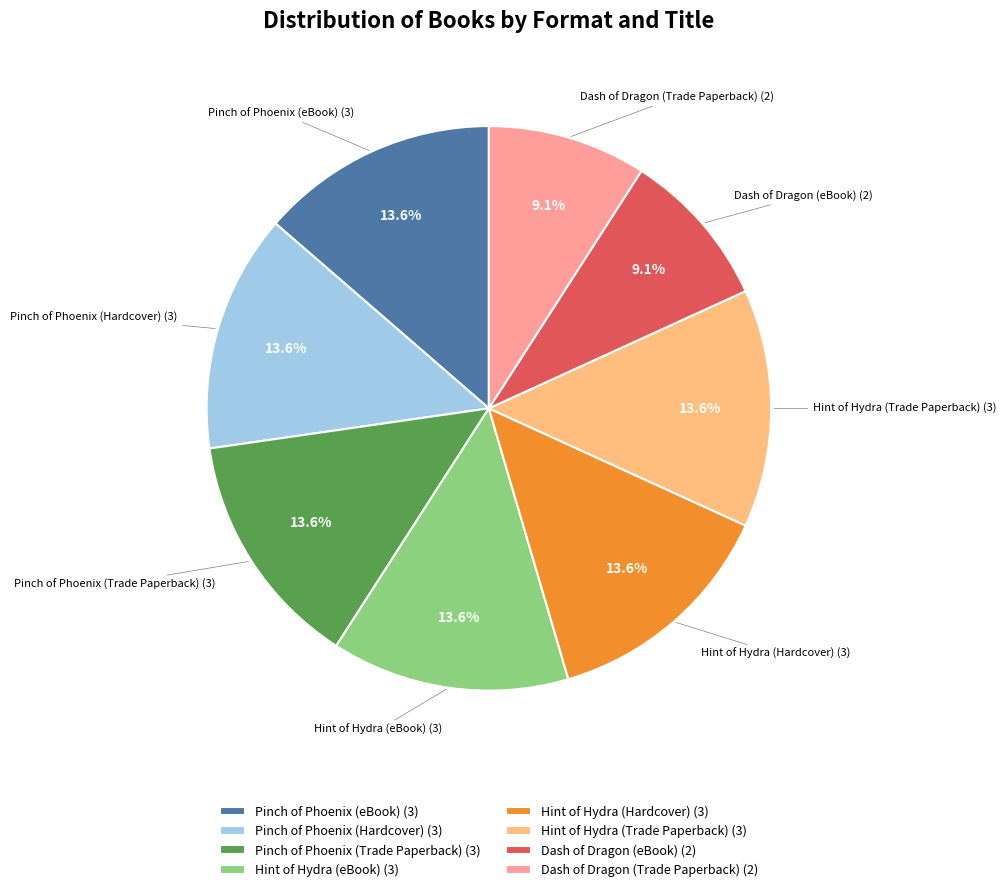

Which has a higher value, Dash of Dragon (Trade Paperback) (2) or Hint of Hydra (Trade Paperback) (3)?

Hint of Hydra (Trade Paperback) (3)